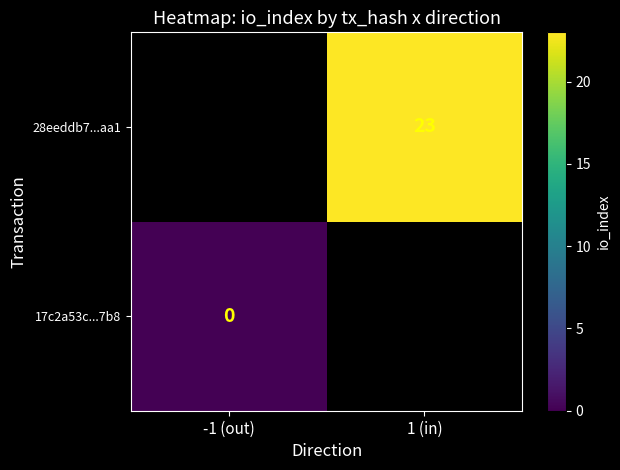

Is the value of 17c2a53c...7b8 at -1 (out) greater than the value of 28eeddb7...aa1 at 1 (in)?

No